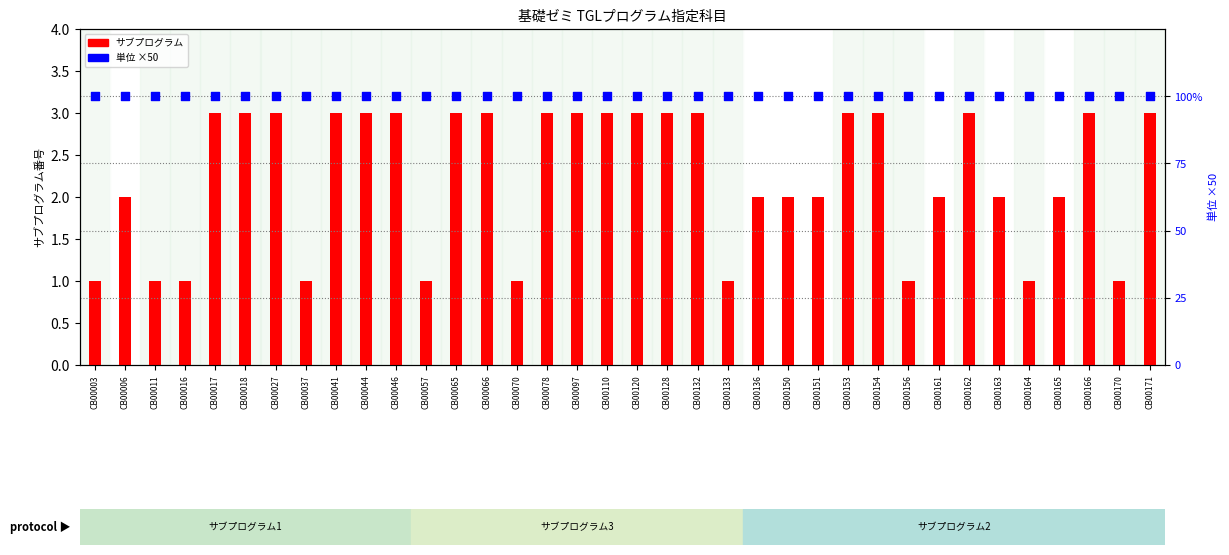

Which series has the widest spread of Y values?

サブプログラム